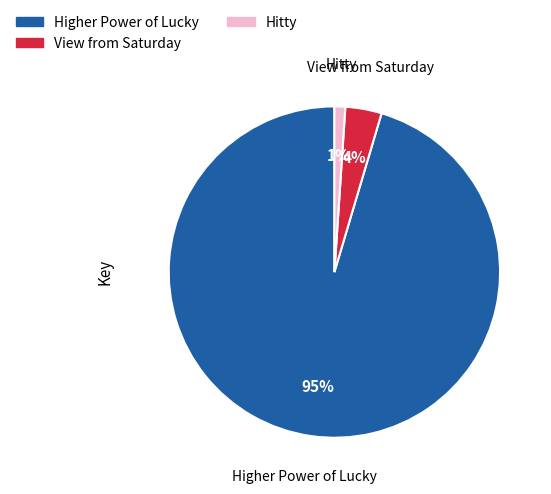

To the nearest percent, what is the difference between the largest and smallest slice percentages?

94%